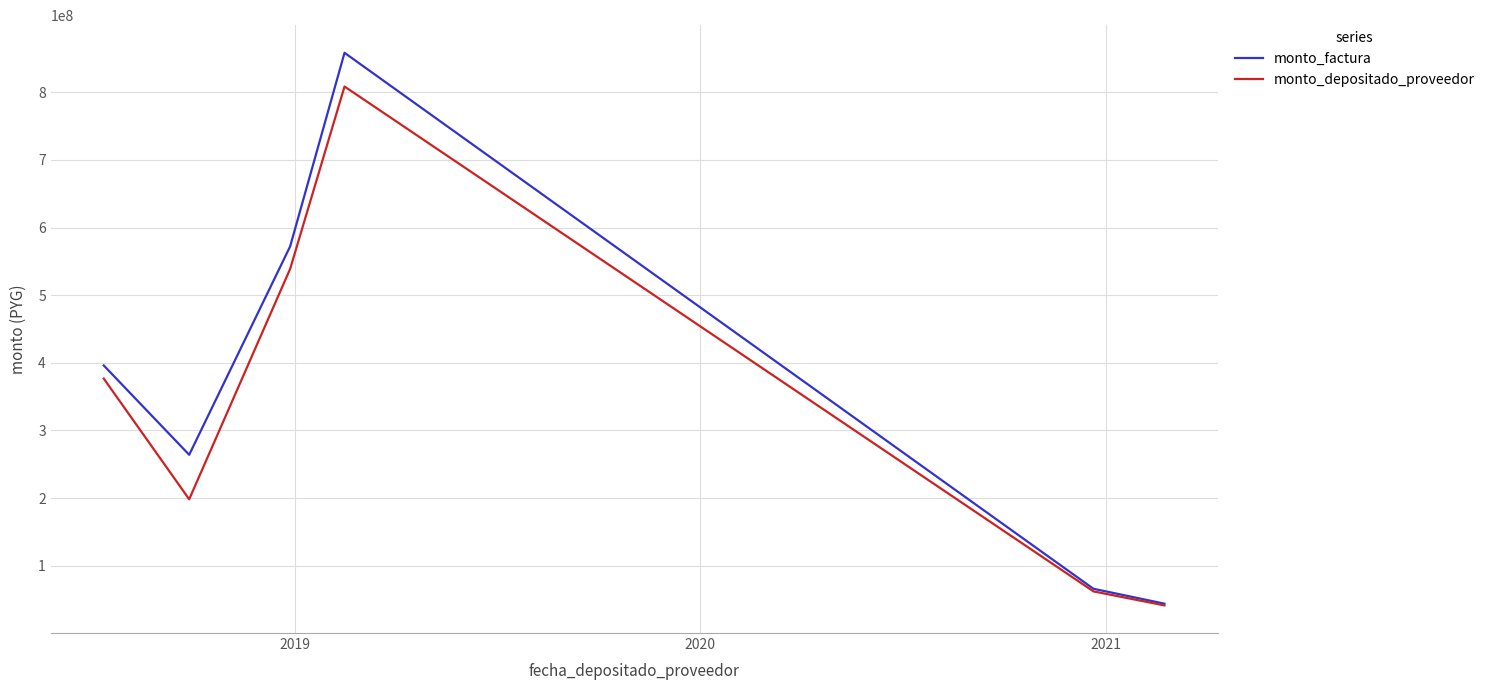

Rank the series by their maximum value, from highest to lowest.

monto_factura, monto_depositado_proveedor